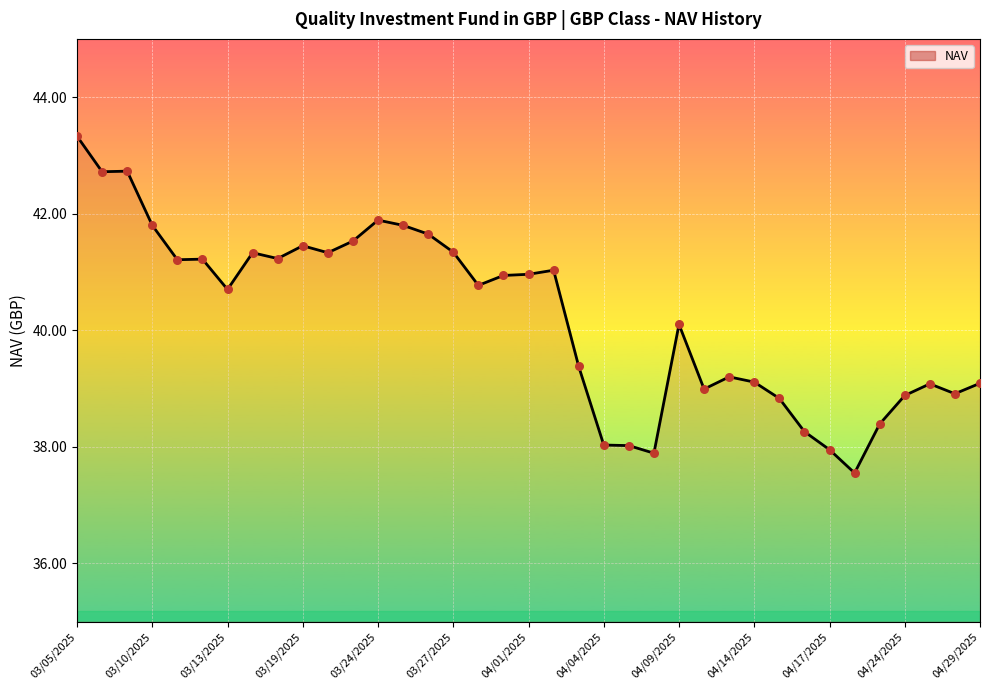

What is the difference between the maximum and minimum values?

5.8